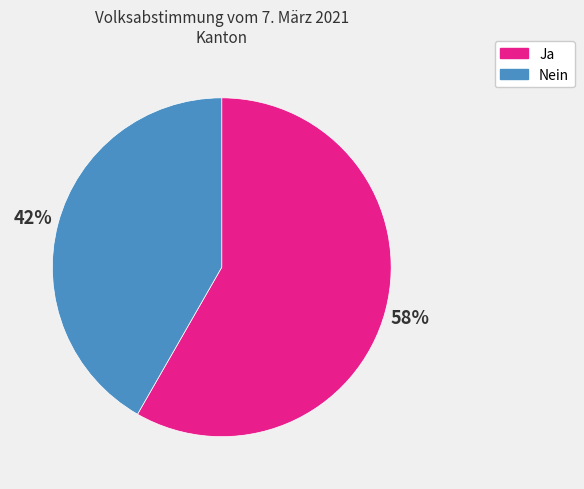

What percentage is the Ja slice, to the nearest percent?

58%